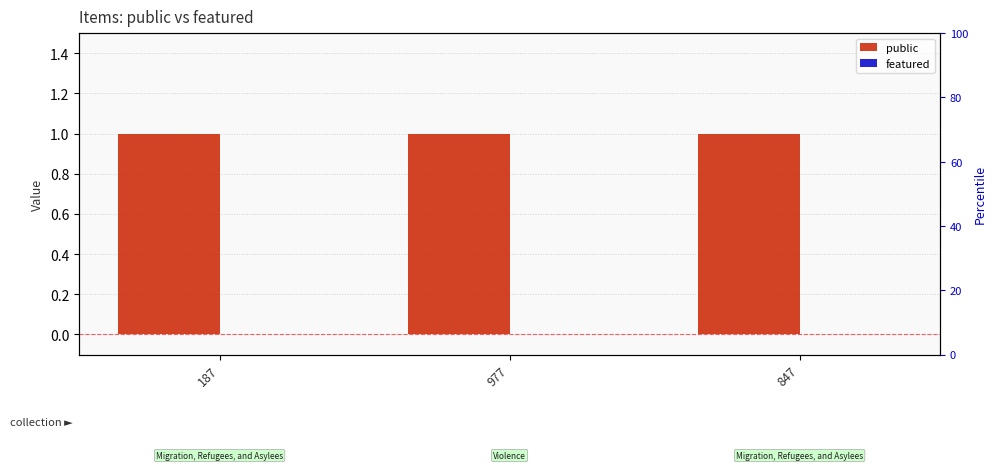

True or false: featured has a value of 0 at 977.

True